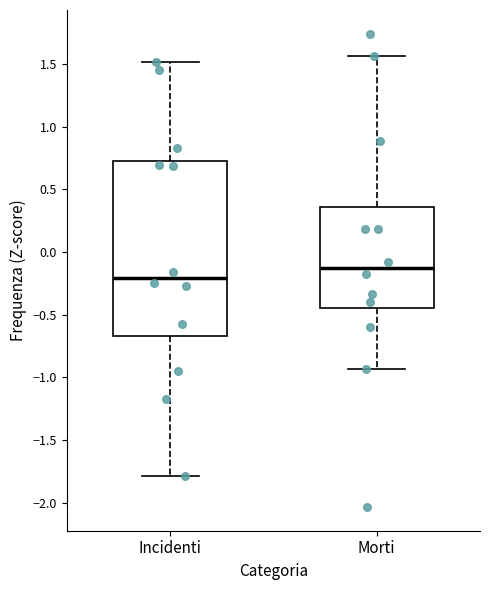

Reading left to right, transcribe this box plot: for each box, give where its median line is, the range the box spans, and where its two whiskers end, as read against the y-axis. The values are not printed on the chart, so give them approximately, as read against the axis.

Incidenti: median -0.20, box -0.65 to 0.75, whiskers -1.80 to 1.50
Morti: median -0.15, box -0.45 to 0.35, whiskers -0.95 to 1.55